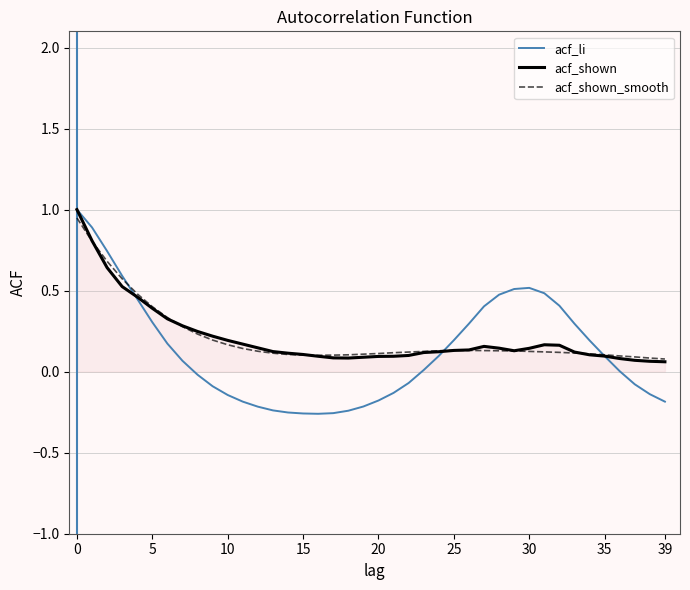

What is the greatest value displayed?

1.0